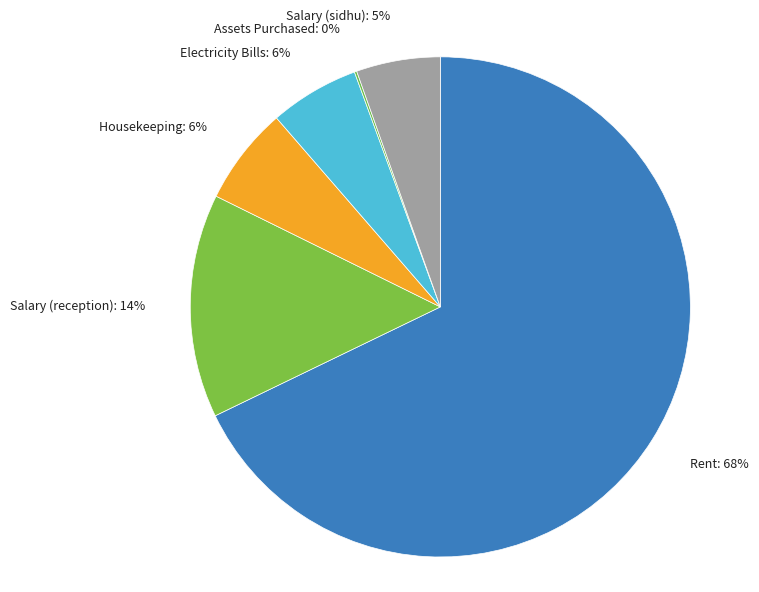

What is the majority slice?

Rent